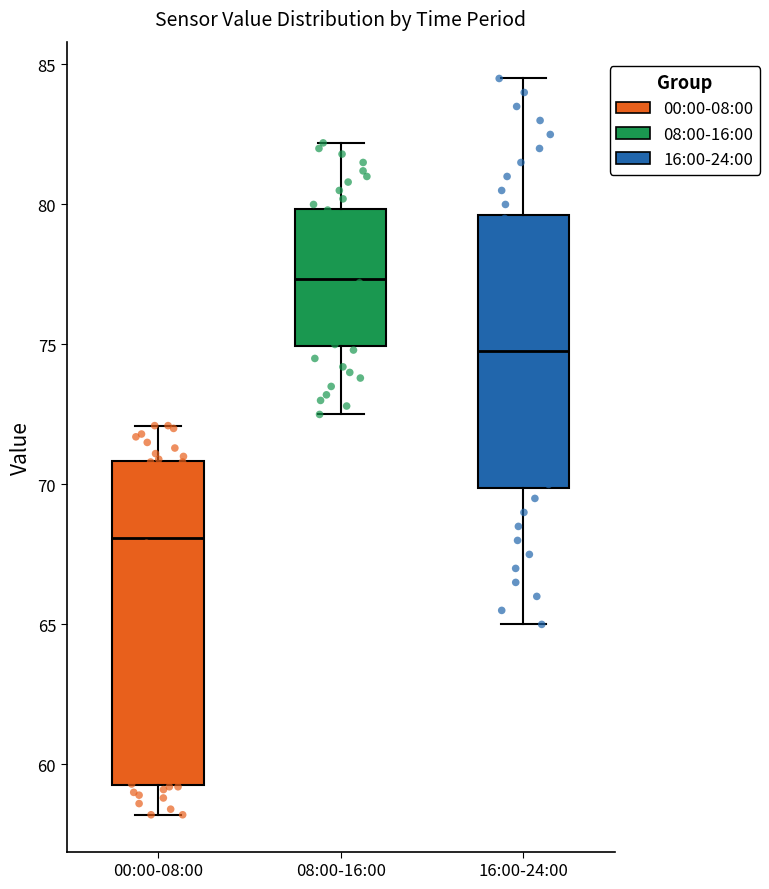

Reading left to right, read every box against the y-axis: the position of its median line, the range the box covers, and the ends of its whiskers. The values are not printed on the chart, so give them approximately, as read against the axis.

00:00-08:00: median 68.0, box 59.5 to 71.0, whiskers 58.0 to 72.0
08:00-16:00: median 77.5, box 75.0 to 80.0, whiskers 72.5 to 82.0
16:00-24:00: median 75.0, box 70.0 to 79.5, whiskers 65.0 to 84.5